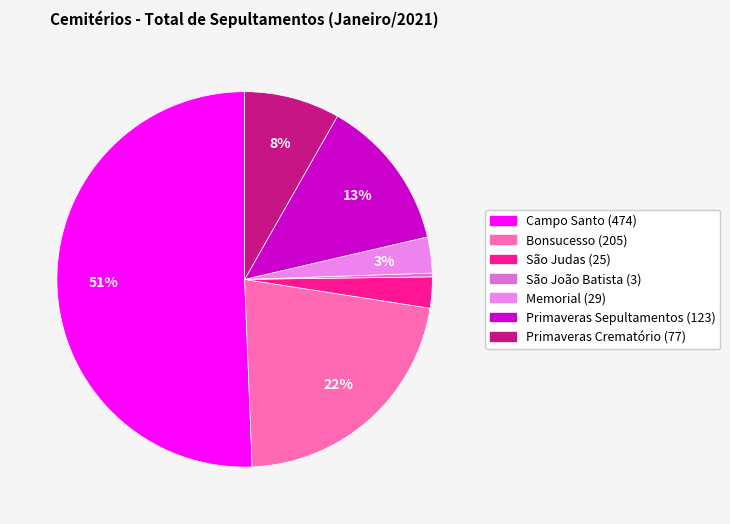

To the nearest percent, what is the difference between the Campo Santo and Bonsucesso slice percentages?

29%